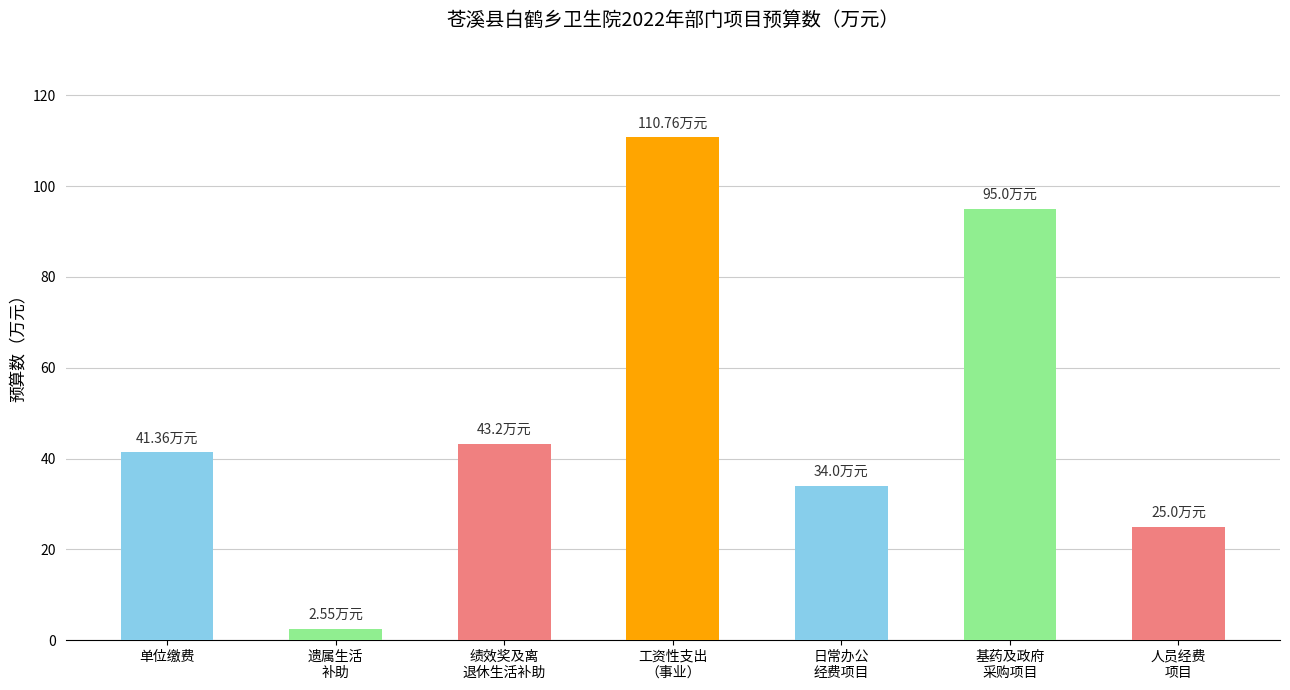

What is the value of the 7th bar from the left?

25.0